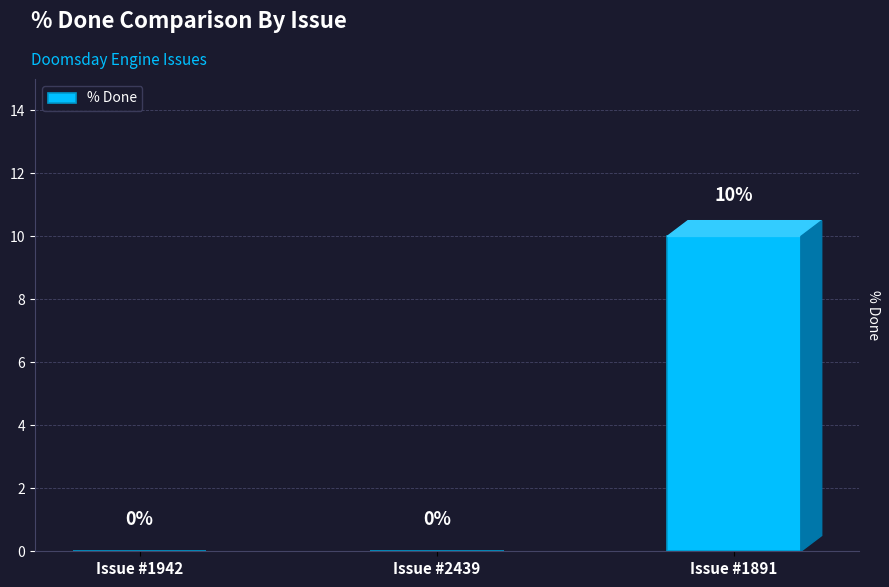

How many positive values are there?

1